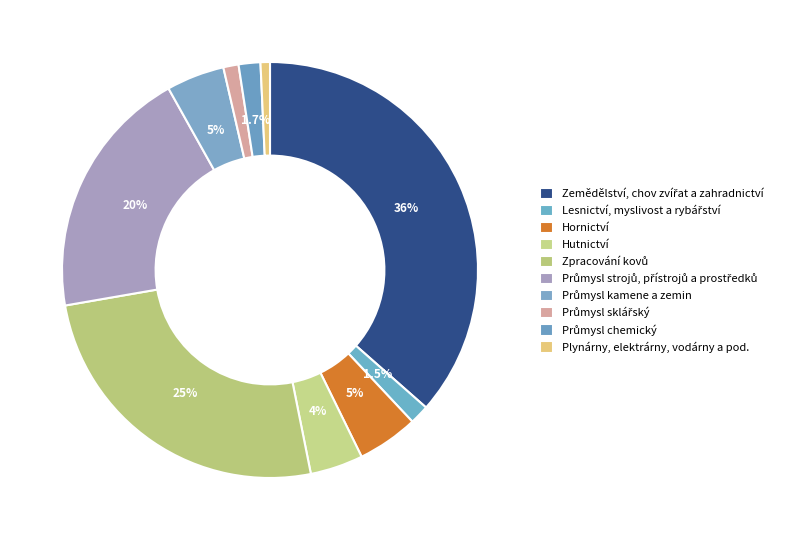

Does Zemědělství, chov zvířat a zahradnictví account for over 50% of the chart?

No